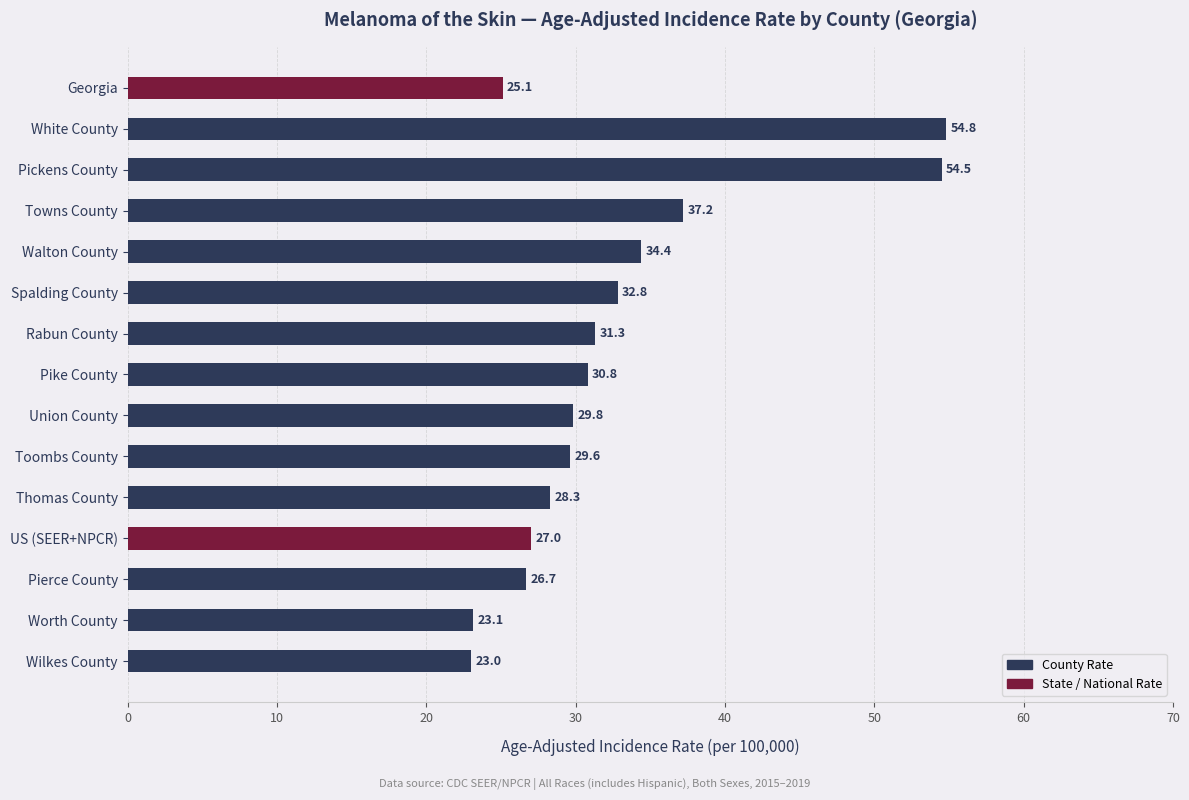

Which category has the highest value across all series?

White County